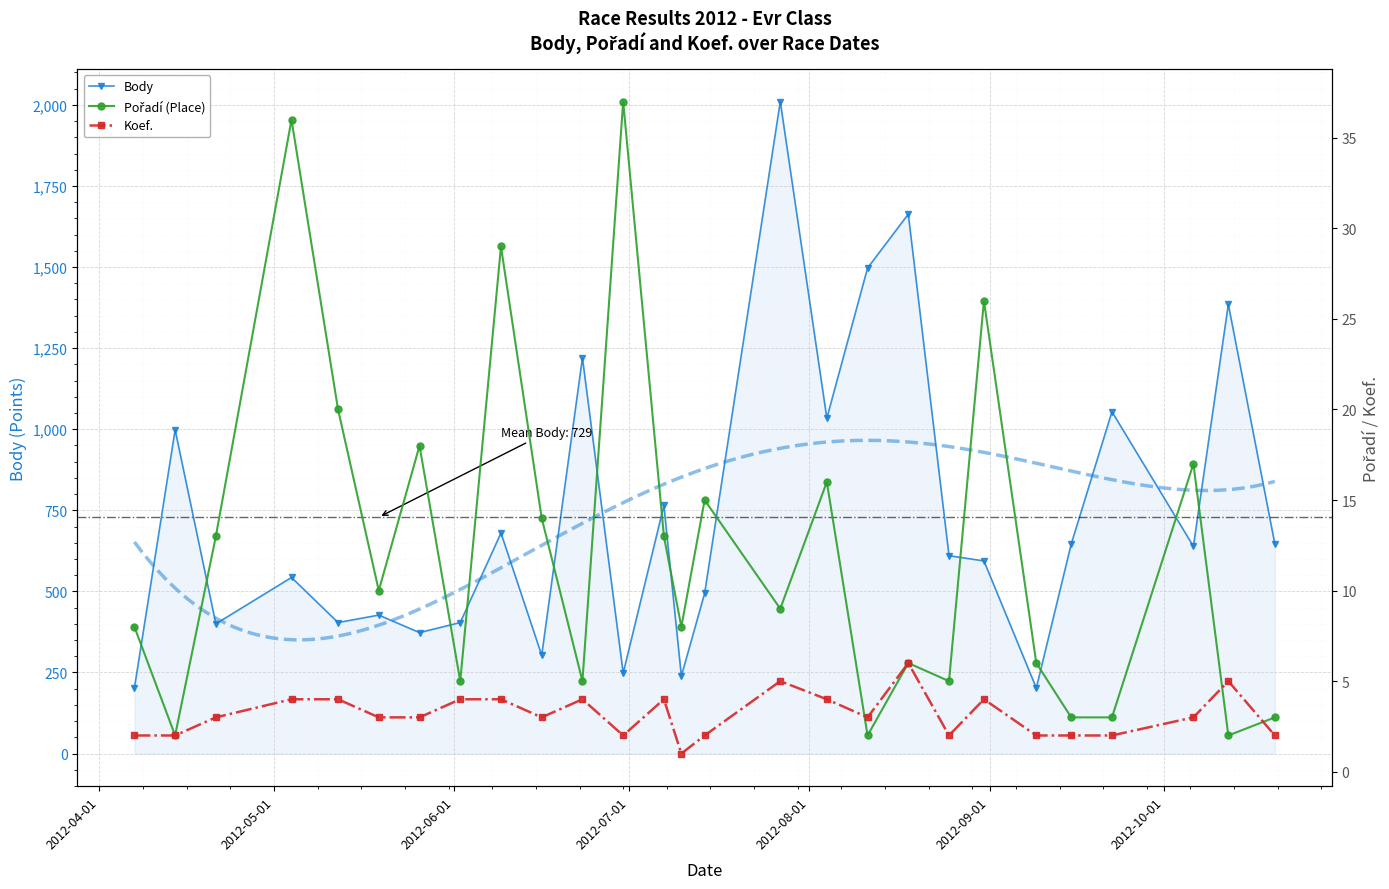

Read the Pořadí value at 2012-04-21, to the nearest 10.

10